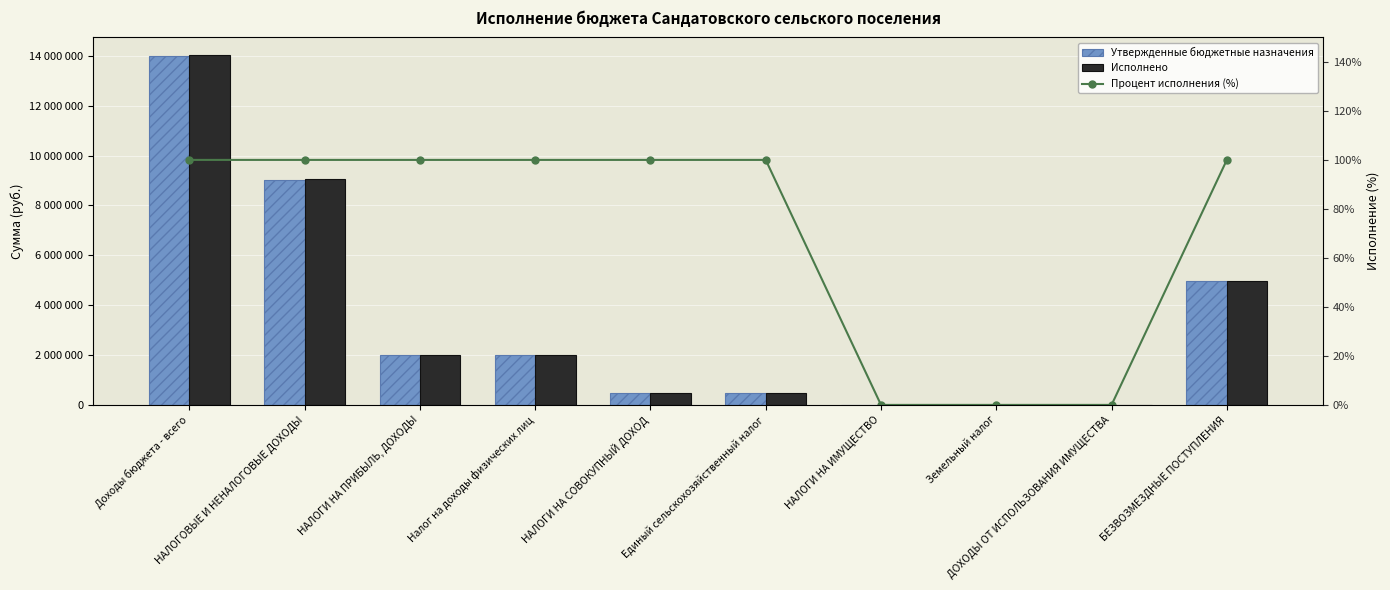

How many values in the Утвержденные бюджетные назначения series are below 1982700?

5